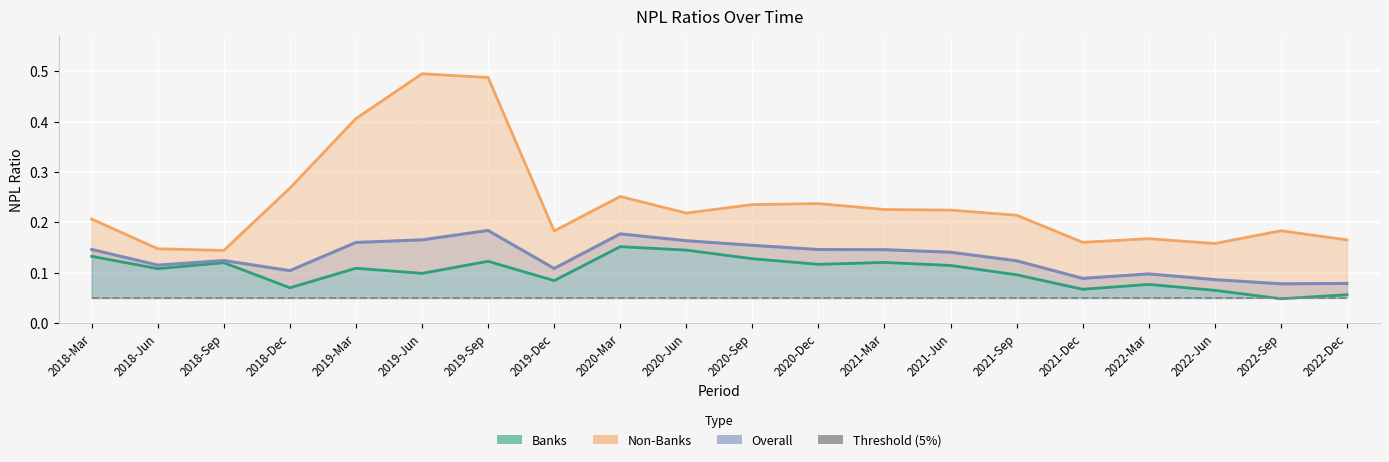

The value of Banks at 2022-Sep is 0.0. True or false?

True